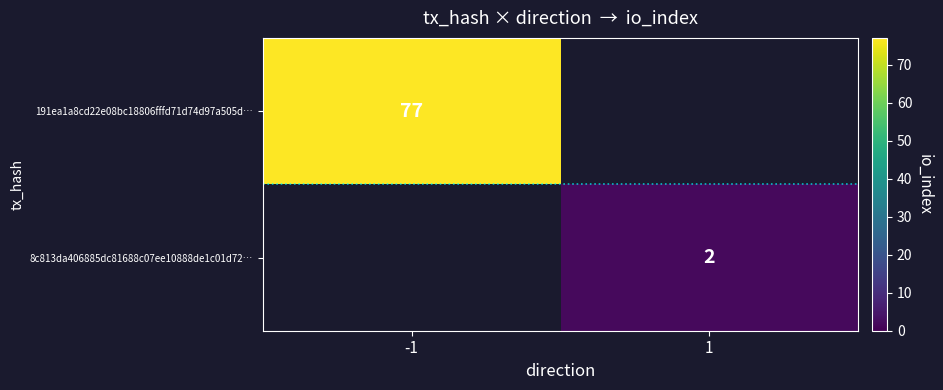

The value of 8c813da406885dc81688c07ee10888de1c01d72… at 1 is 1. True or false?

False